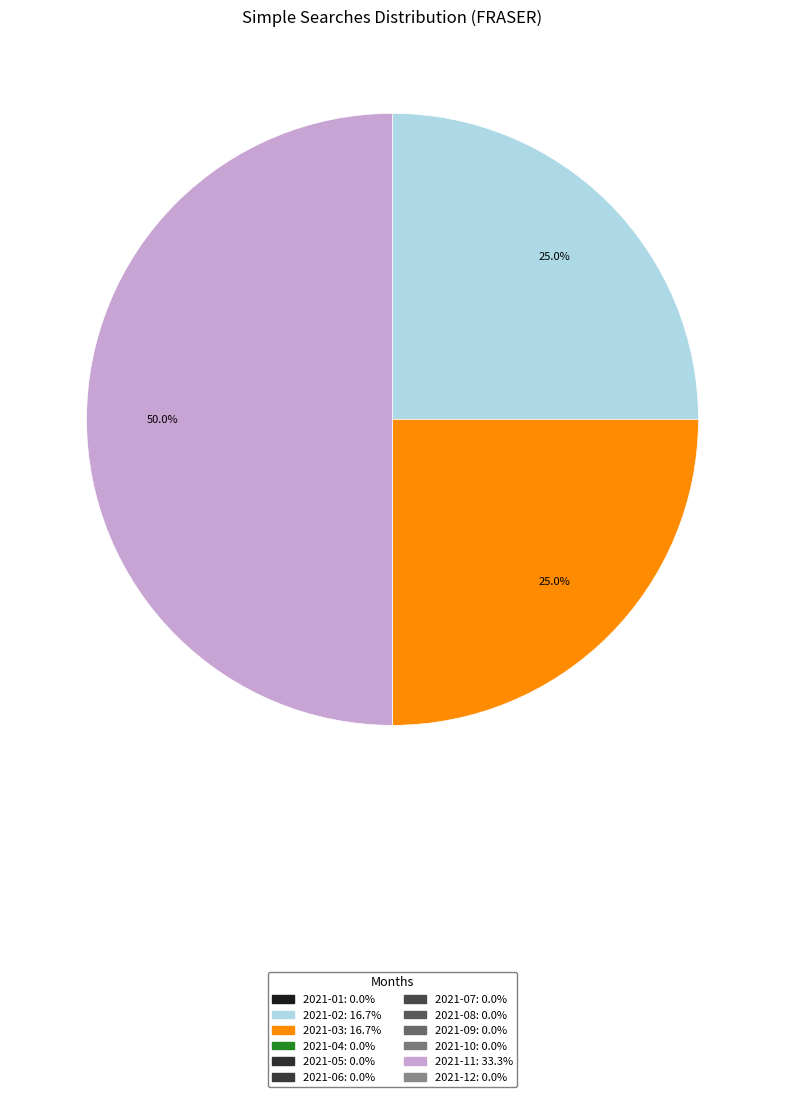

Which slice is the largest?

2021-11